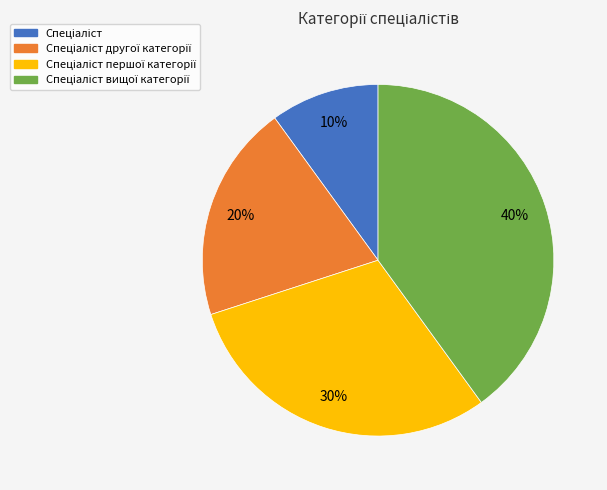

To the nearest percent, what is the difference between the largest and smallest slice percentages?

30%